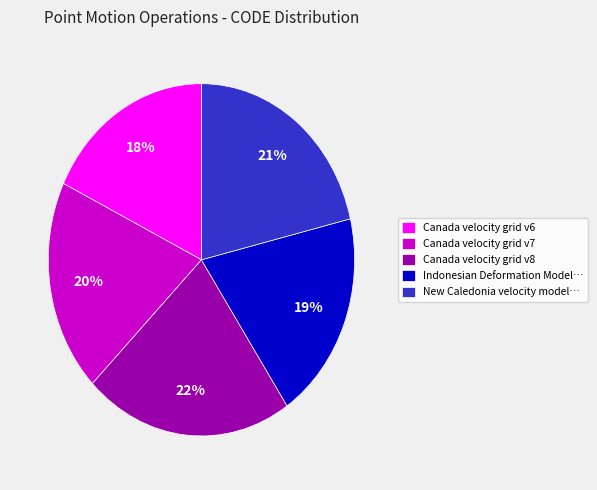

Between Canada velocity grid v7 and Canada velocity grid v6, which is larger?

Canada velocity grid v7